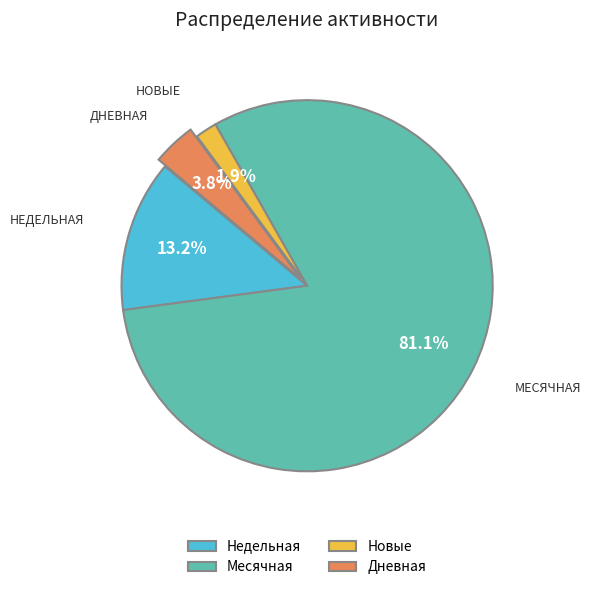

Is it true that Дневная is 22% of the pie?

False